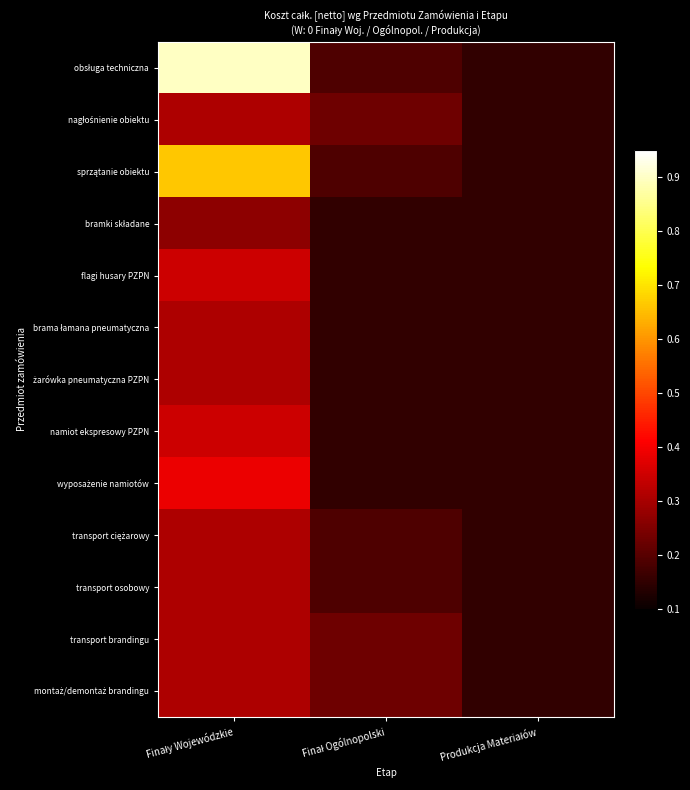

Which series changed the most between Finał Ogólnopolski and Produkcja Materiałów?

nagłośnienie obiektu